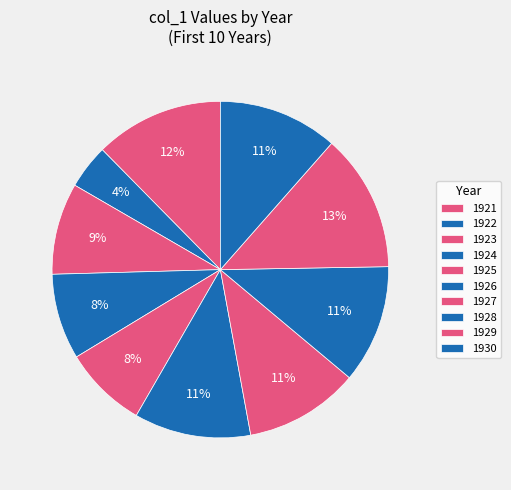

What percentage is the 1929 slice, to the nearest percent?

4%